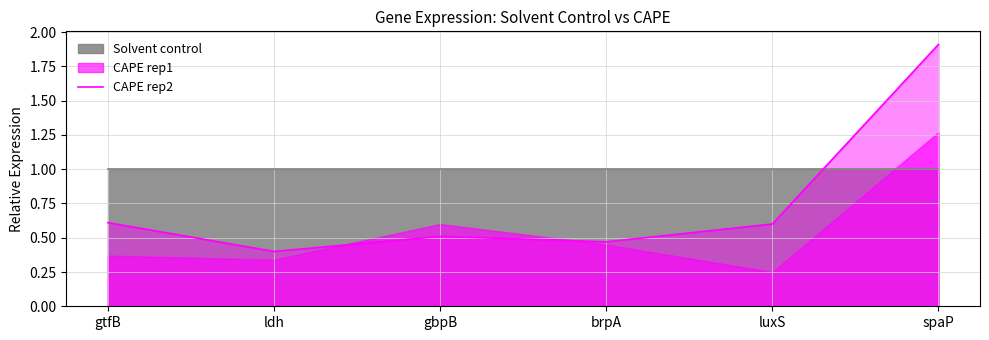

At which label is the value closest to 1?

gtfB